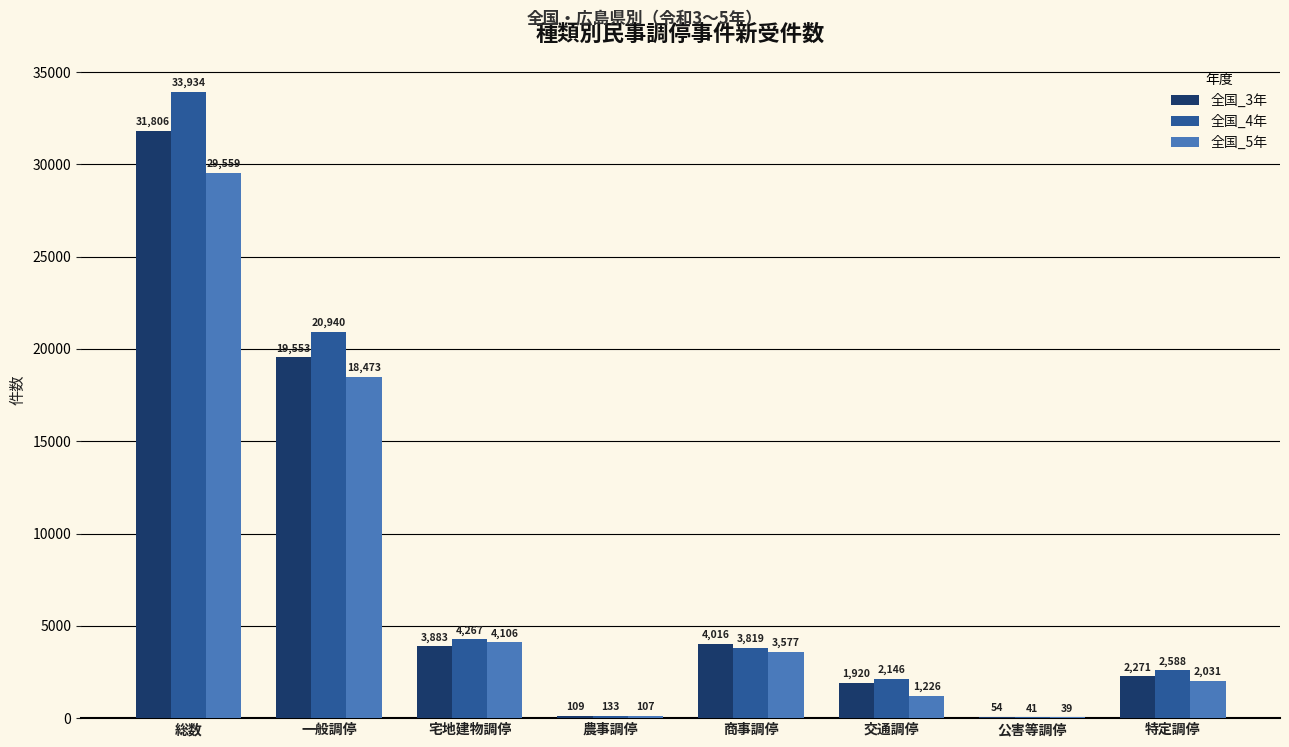

Where does the 全国_5年 series first go above 3577?

総数